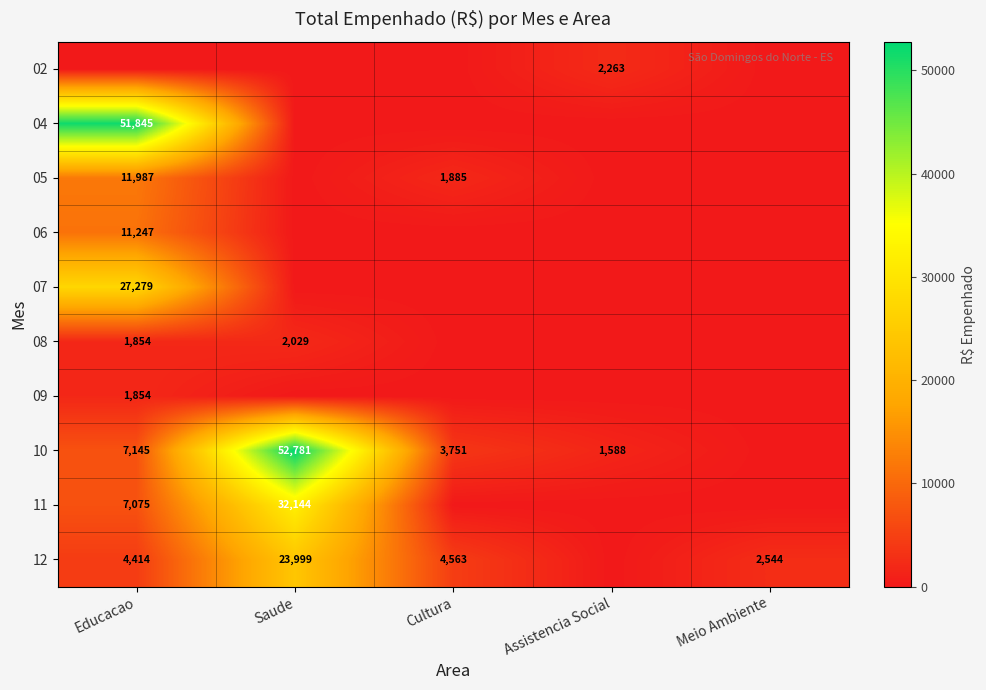

Is it true that 10 equals 89464.7 at Saude?

False